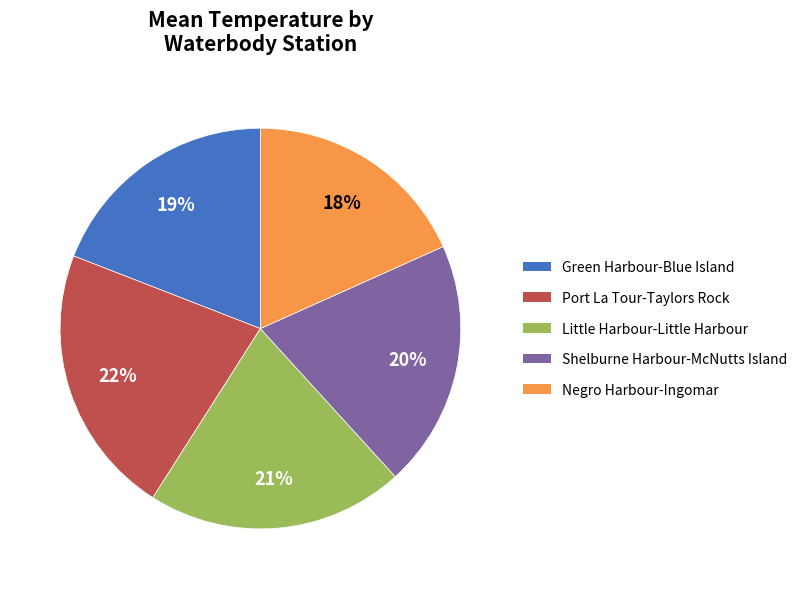

How many segments does this pie chart have?

5